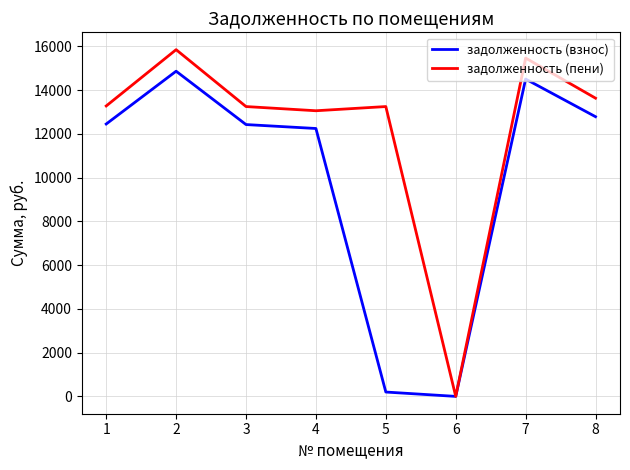

Rank the series by their average value, from lowest to highest.

задолженность (взнос), задолженность (пени)